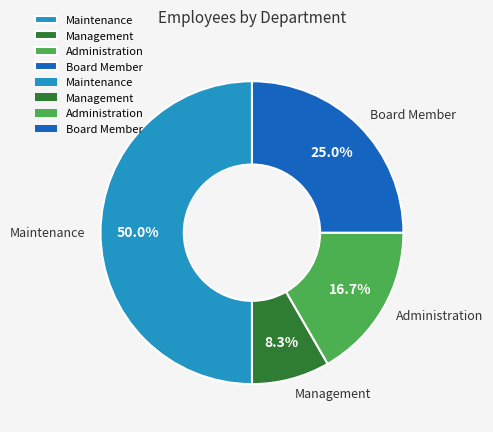

To the nearest percent, what is the difference between the Management and Board Member slice percentages?

17%